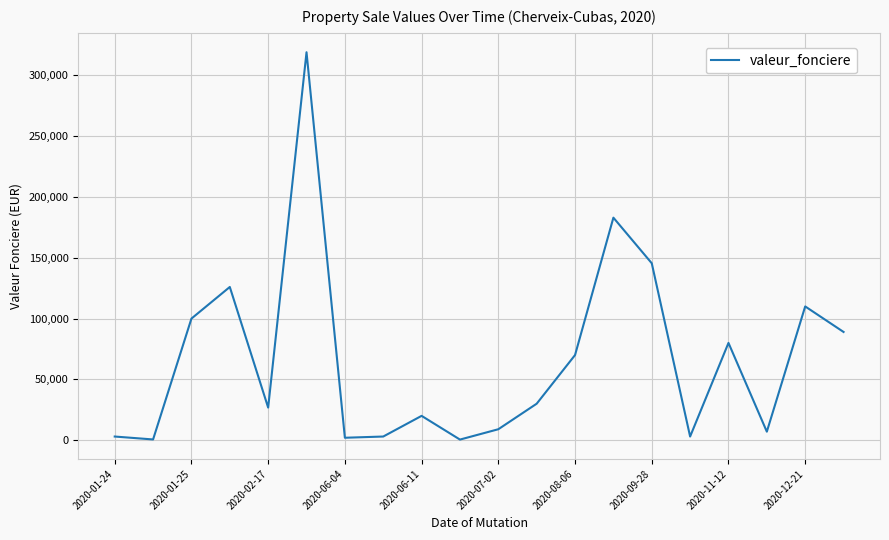

Count the number of data series in this chart.

1